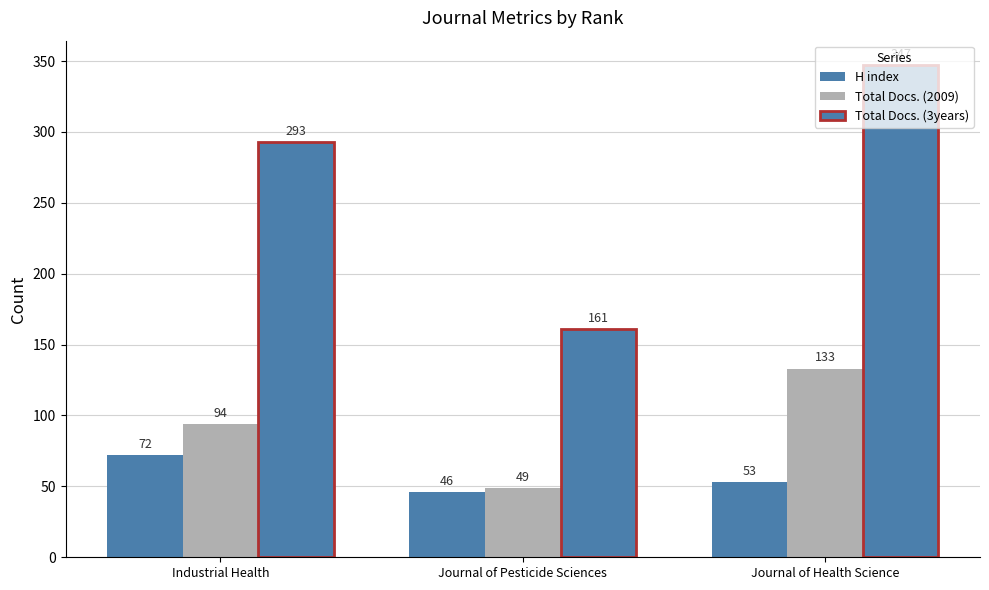

At which category is the sum across all series the highest?

Journal of Health Science